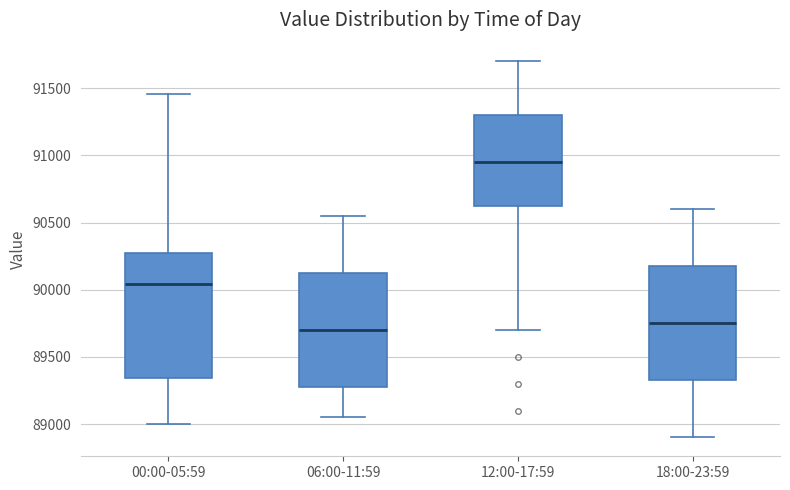

Which box has the highest median line?

12:00-17:59